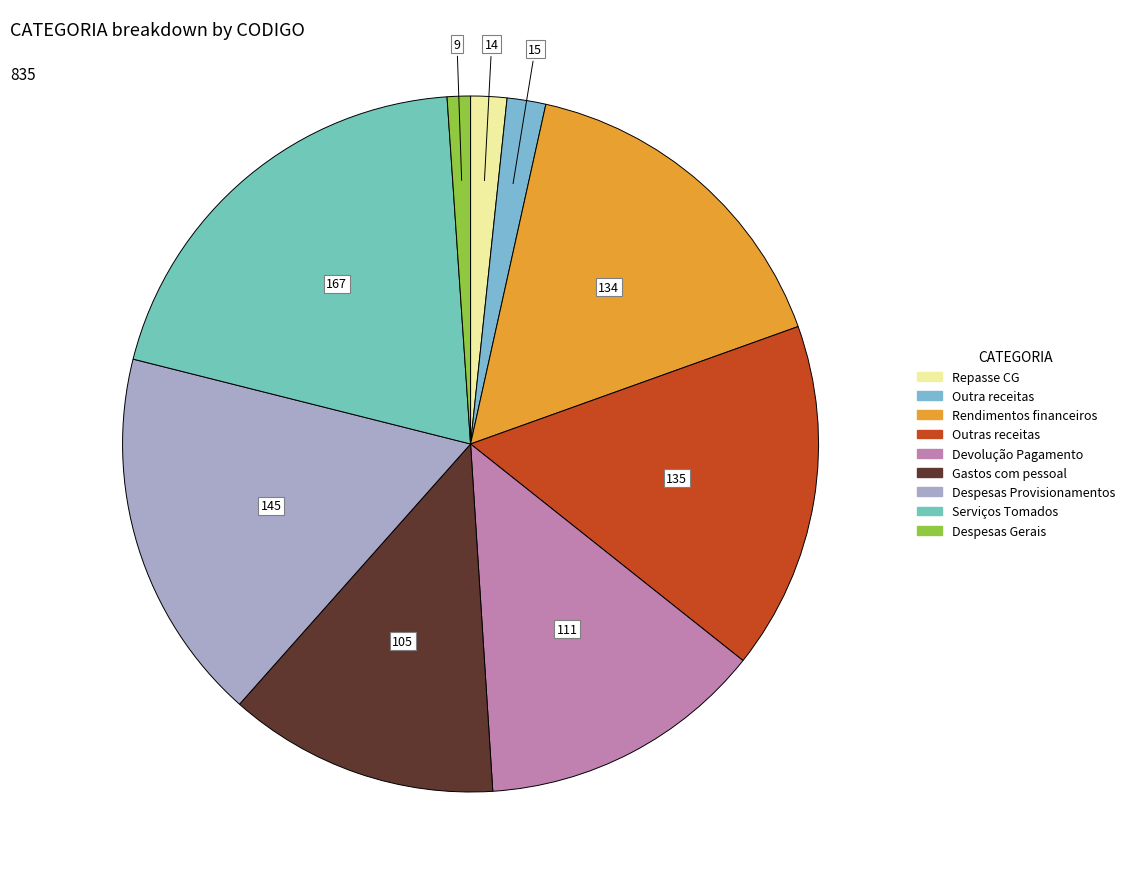

How many slices are in this pie chart?

9